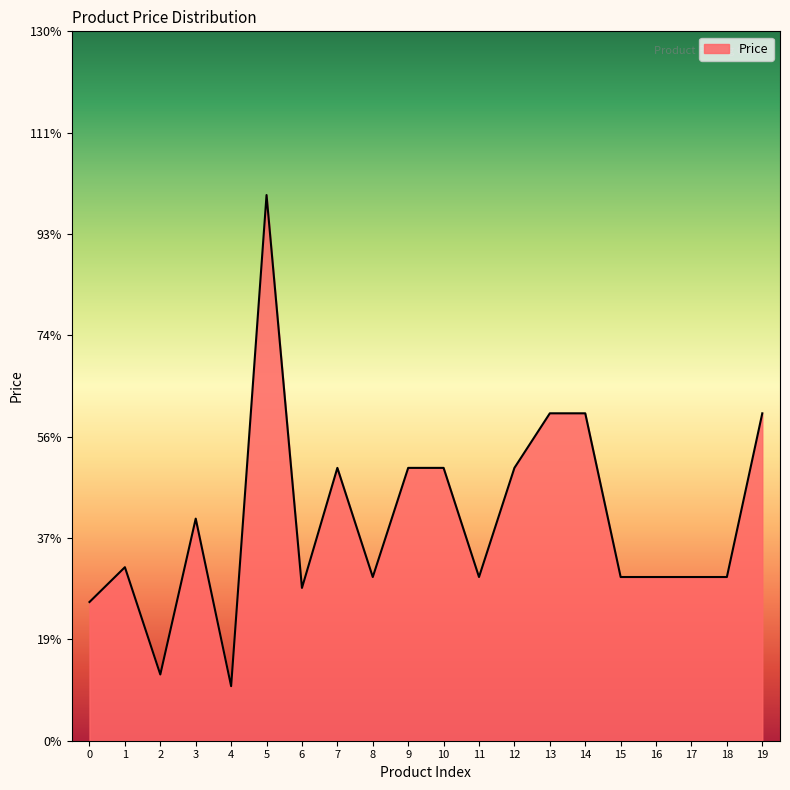

Does the chart have visible grid lines?

No